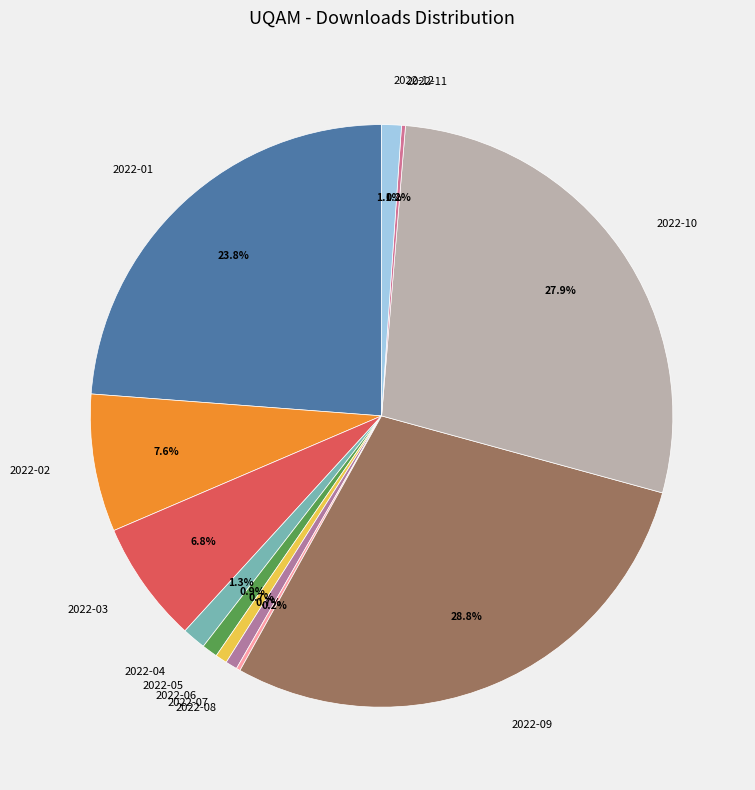

Does 2022-01 account for over 50% of the chart?

No